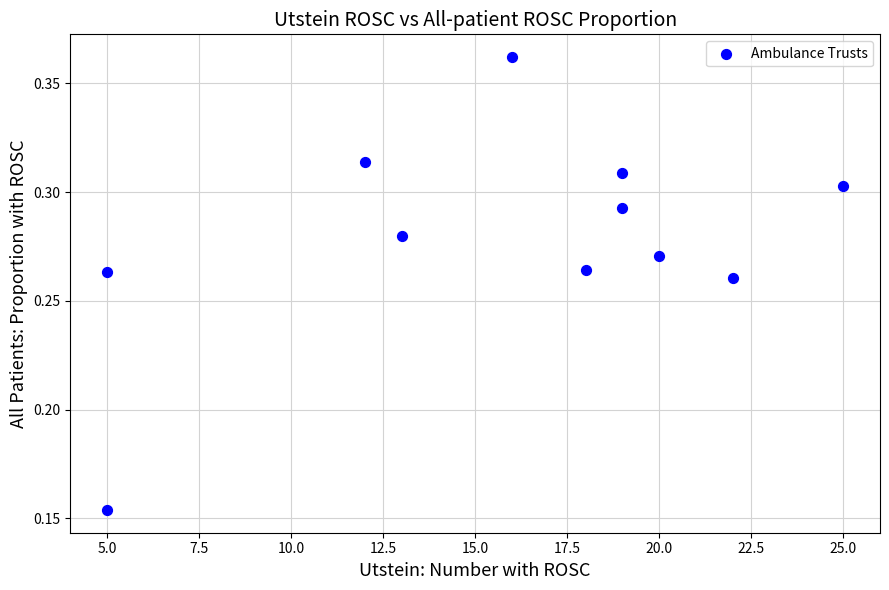

What is the average X value?

15.8